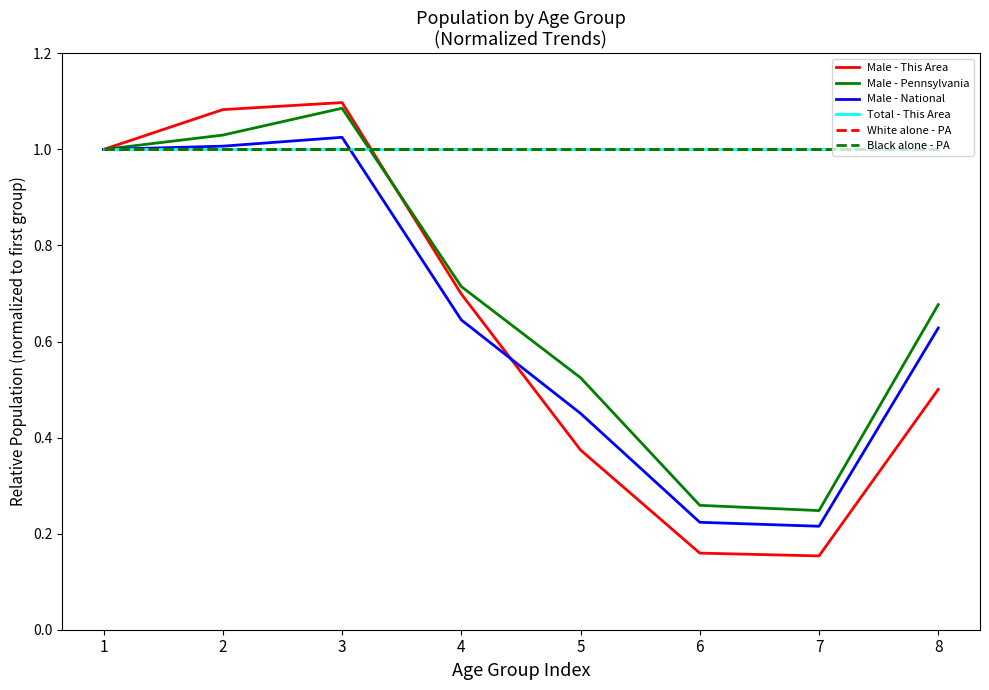

What is the value of the Male - National point at the 2nd from the left?

1.0